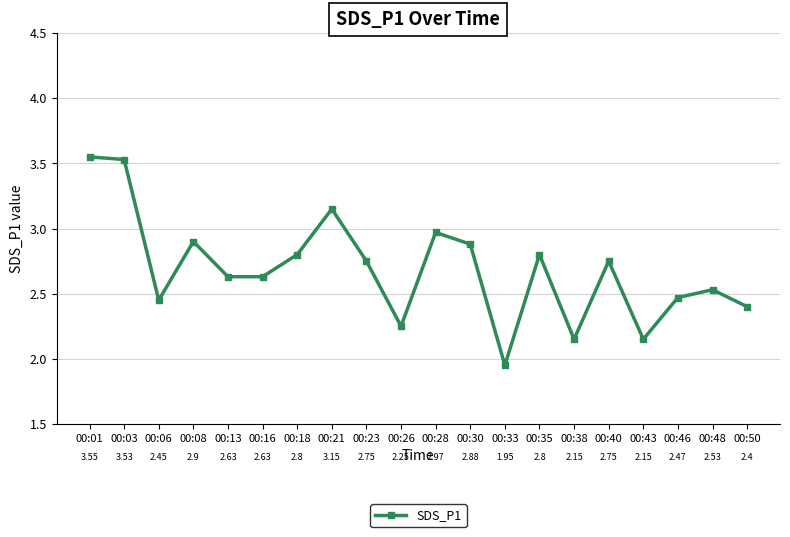

At which label does the data first exceed 2?

00:01